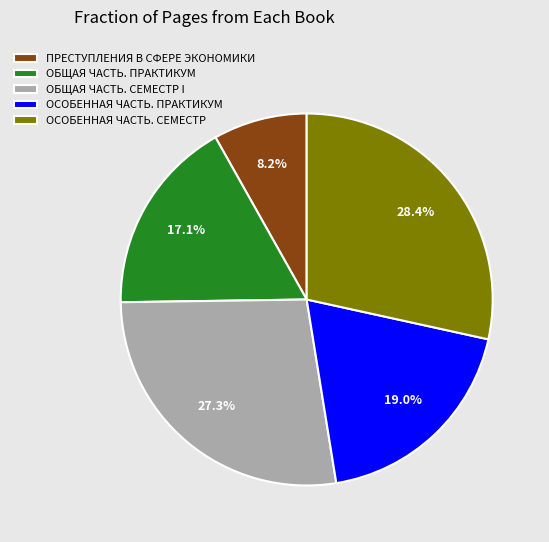

Is there a majority slice in this chart?

No